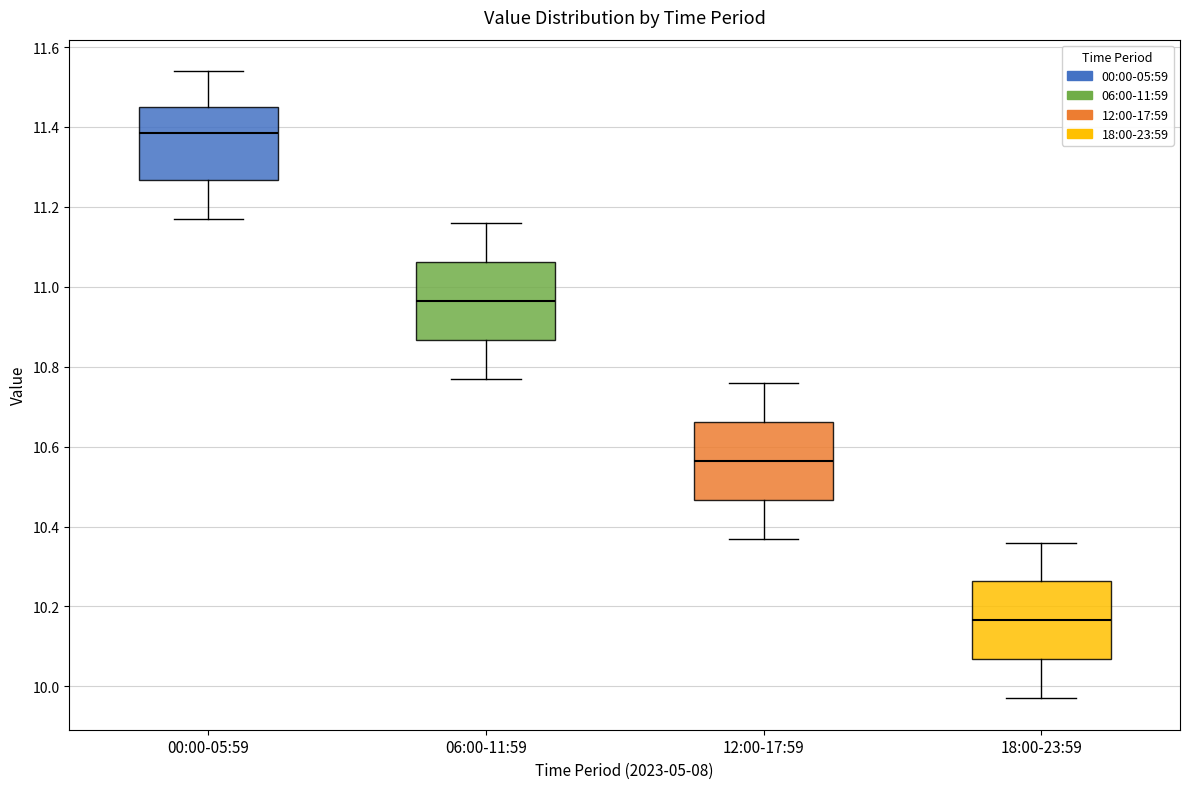

Reading left to right, transcribe this box plot: for each box, give where its median line is, the range the box spans, and where its two whiskers end, as read against the y-axis. The values are not printed on the chart, so give them approximately, as read against the axis.

00:00-05:59: median 11.38, box 11.26 to 11.46, whiskers 11.18 to 11.54
06:00-11:59: median 10.96, box 10.86 to 11.06, whiskers 10.78 to 11.16
12:00-17:59: median 10.56, box 10.46 to 10.66, whiskers 10.38 to 10.76
18:00-23:59: median 10.16, box 10.06 to 10.26, whiskers 9.98 to 10.36